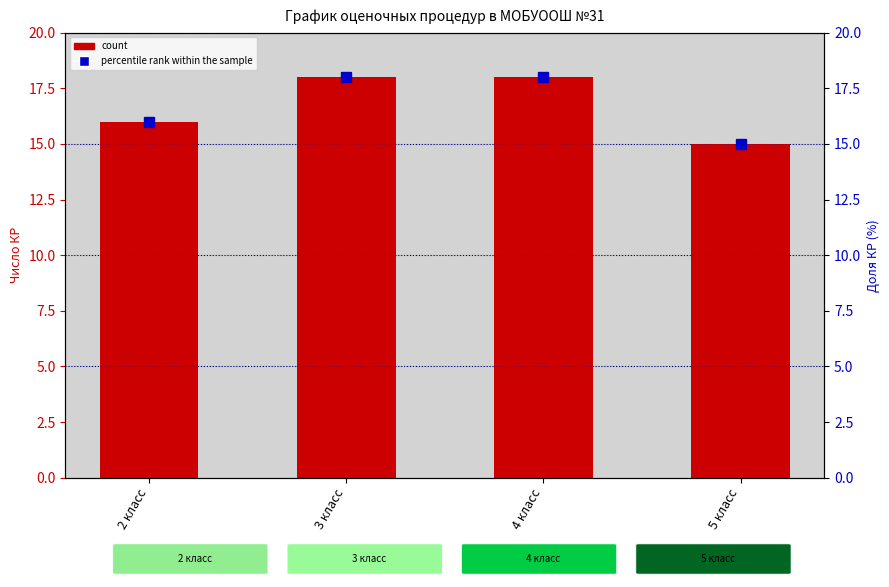

List the labels in order of percentile rank within the sample value, largest first.

3 класс, 4 класс, 2 класс, 5 класс